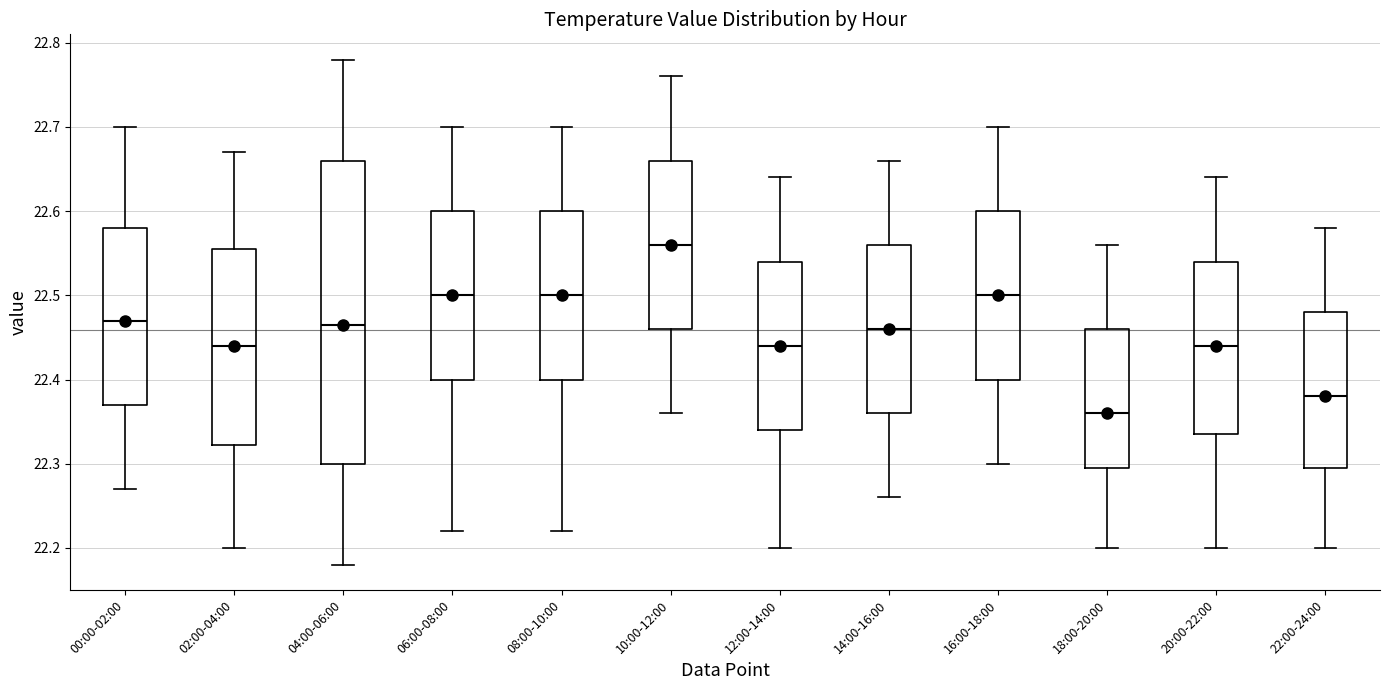

Reading left to right, read every box against the y-axis: the position of its median line, the range the box covers, and the ends of its whiskers. The values are not printed on the chart, so give them approximately, as read against the axis.

00:00-02:00: median 22.47, box 22.37 to 22.58, whiskers 22.27 to 22.70
02:00-04:00: median 22.44, box 22.32 to 22.56, whiskers 22.20 to 22.67
04:00-06:00: median 22.47, box 22.30 to 22.66, whiskers 22.18 to 22.78
06:00-08:00: median 22.50, box 22.40 to 22.60, whiskers 22.22 to 22.70
08:00-10:00: median 22.50, box 22.40 to 22.60, whiskers 22.22 to 22.70
10:00-12:00: median 22.56, box 22.46 to 22.66, whiskers 22.36 to 22.76
12:00-14:00: median 22.44, box 22.34 to 22.54, whiskers 22.20 to 22.64
14:00-16:00: median 22.46, box 22.36 to 22.56, whiskers 22.26 to 22.66
16:00-18:00: median 22.50, box 22.40 to 22.60, whiskers 22.30 to 22.70
18:00-20:00: median 22.36, box 22.30 to 22.46, whiskers 22.20 to 22.56
20:00-22:00: median 22.44, box 22.34 to 22.54, whiskers 22.20 to 22.64
22:00-24:00: median 22.38, box 22.30 to 22.48, whiskers 22.20 to 22.58